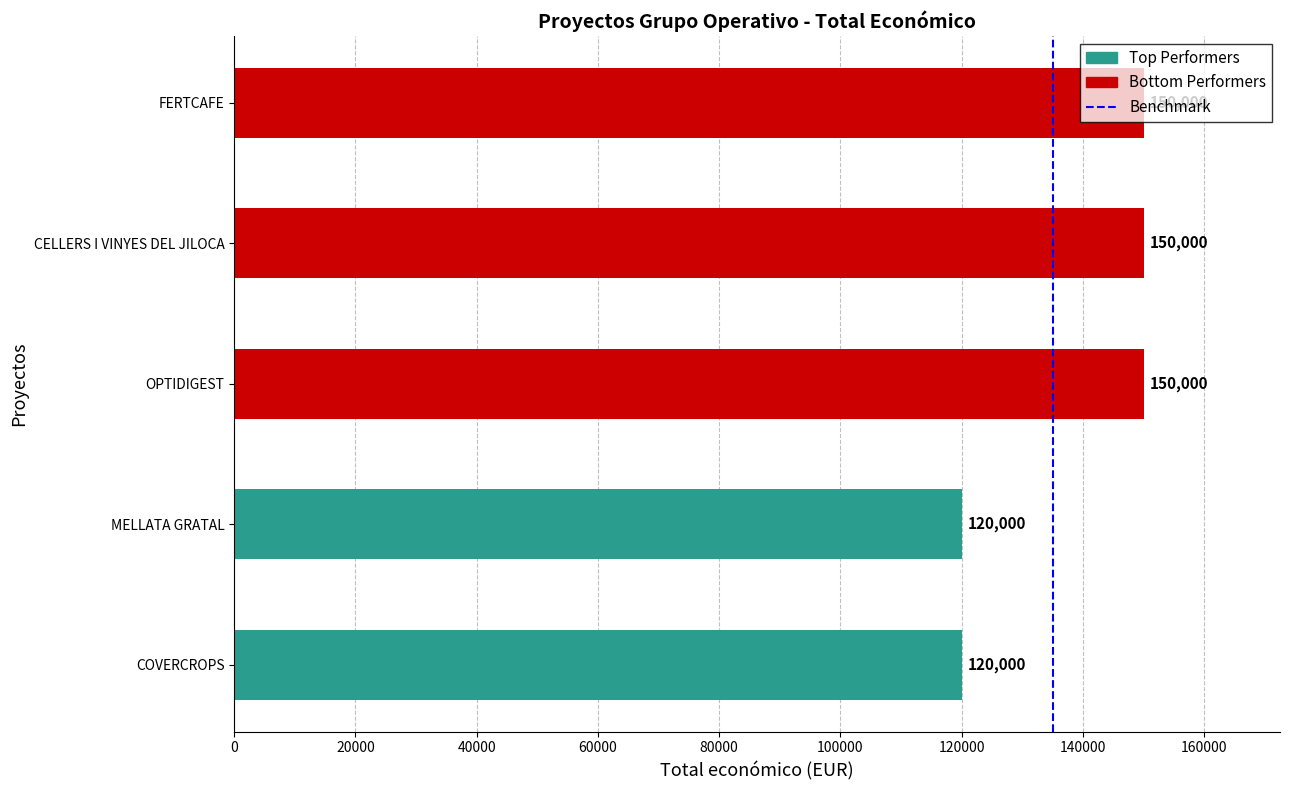

True or false: the data shows 260394 at FERTCAFE.

False